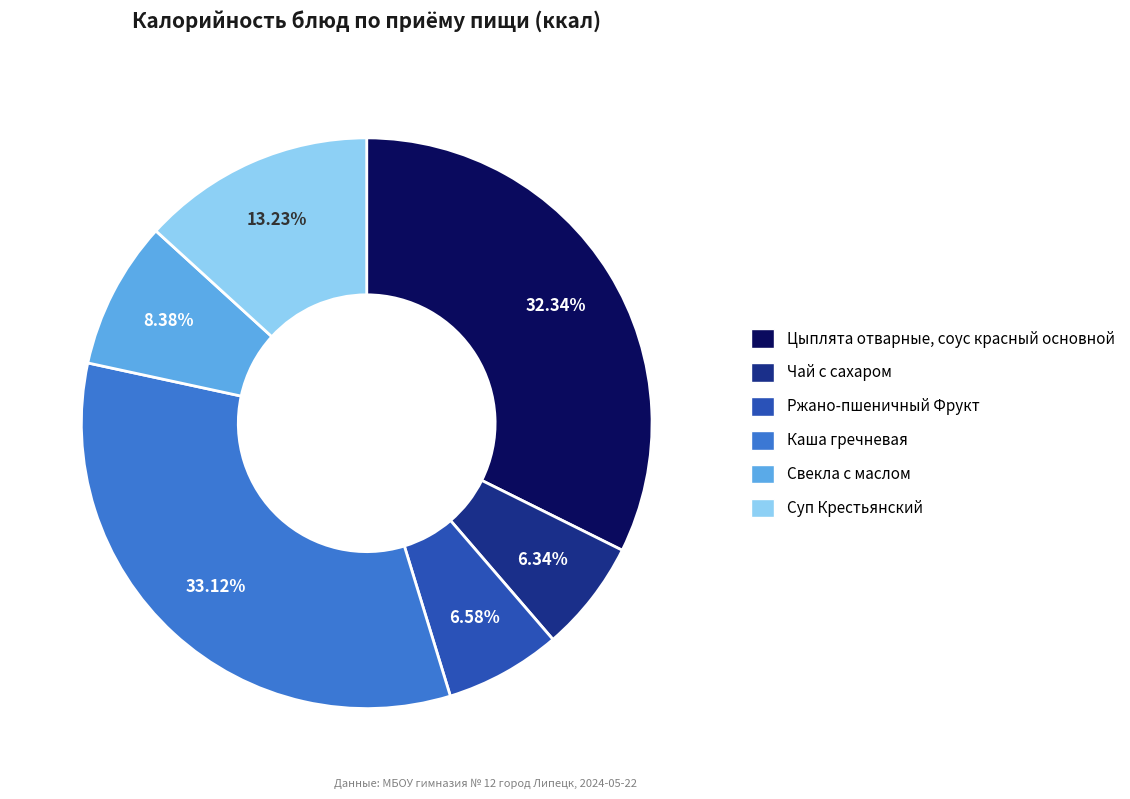

How many slices are in this pie chart?

6